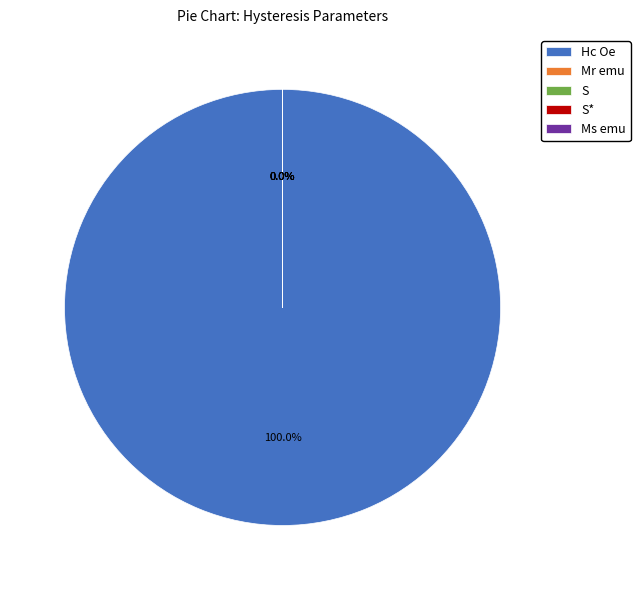

Which slice is the largest?

Hc Oe